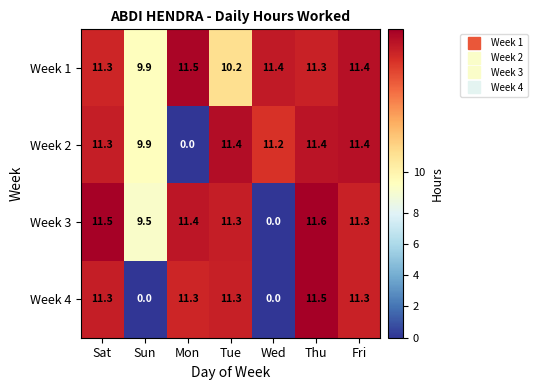

What is the maximum value for Week 2?

11.4